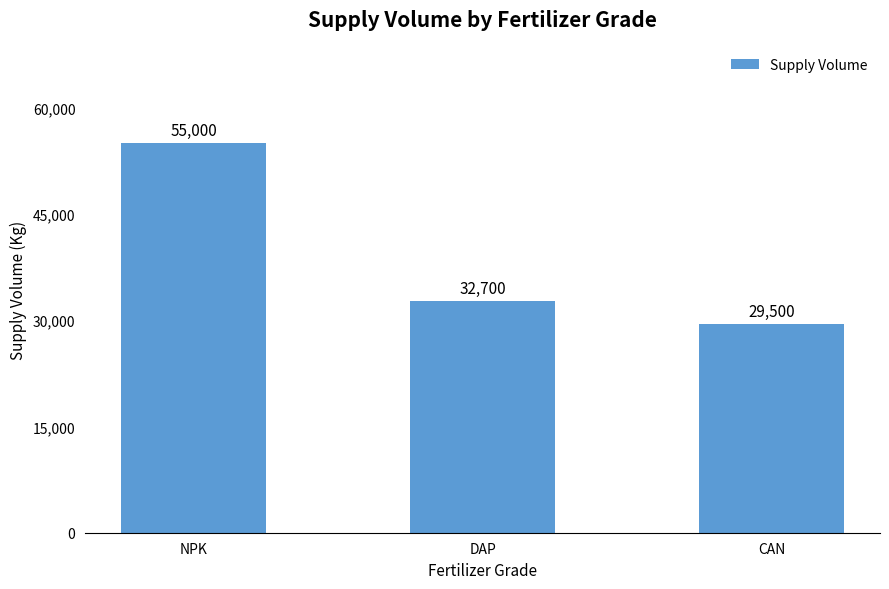

Between CAN and NPK, which is larger?

NPK